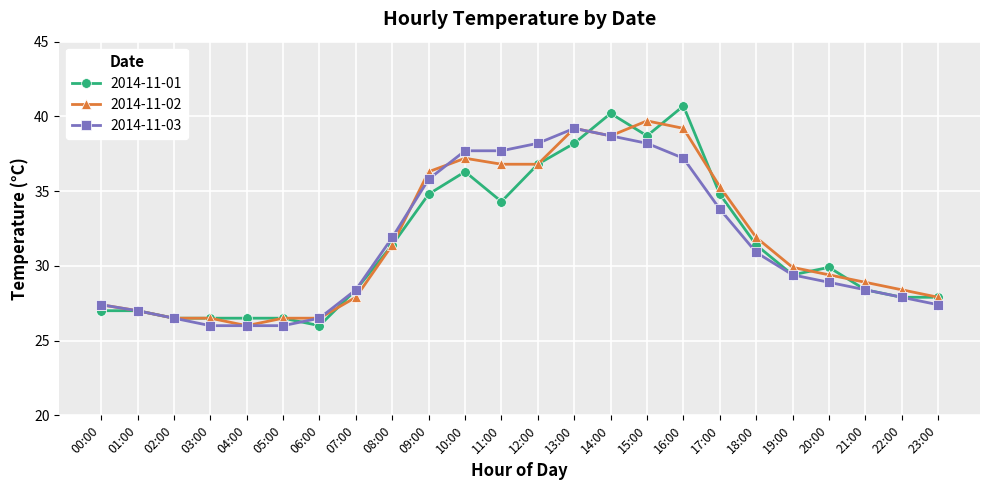

What position from the right is 16:00?

8